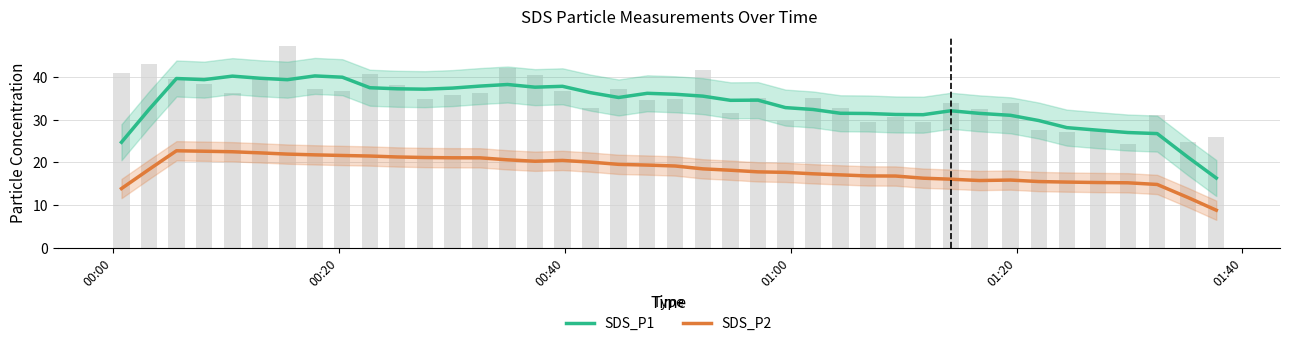

How many values in the SDS_P2 series exceed 18?

22